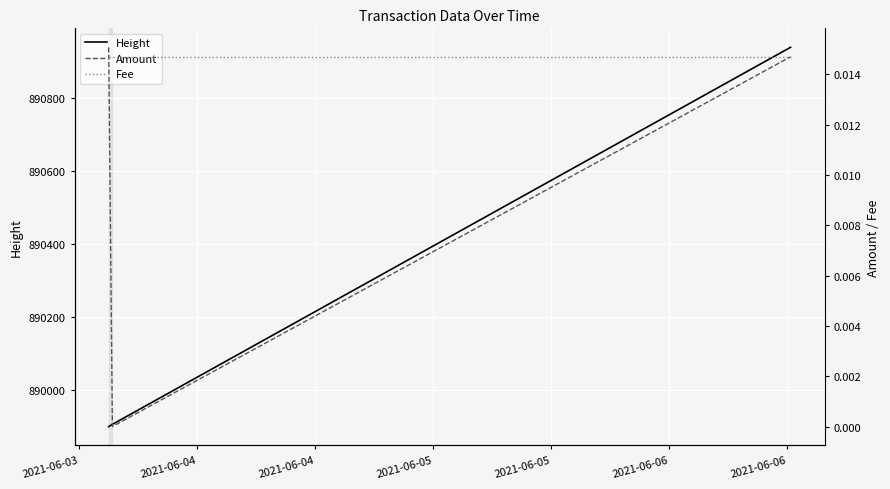

How many lines are shown in the chart?

3